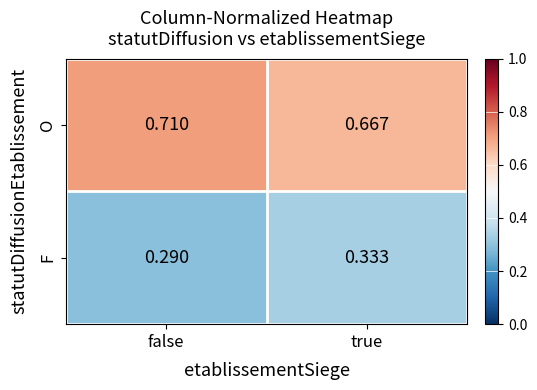

Where is O nearest to the value 0?

true